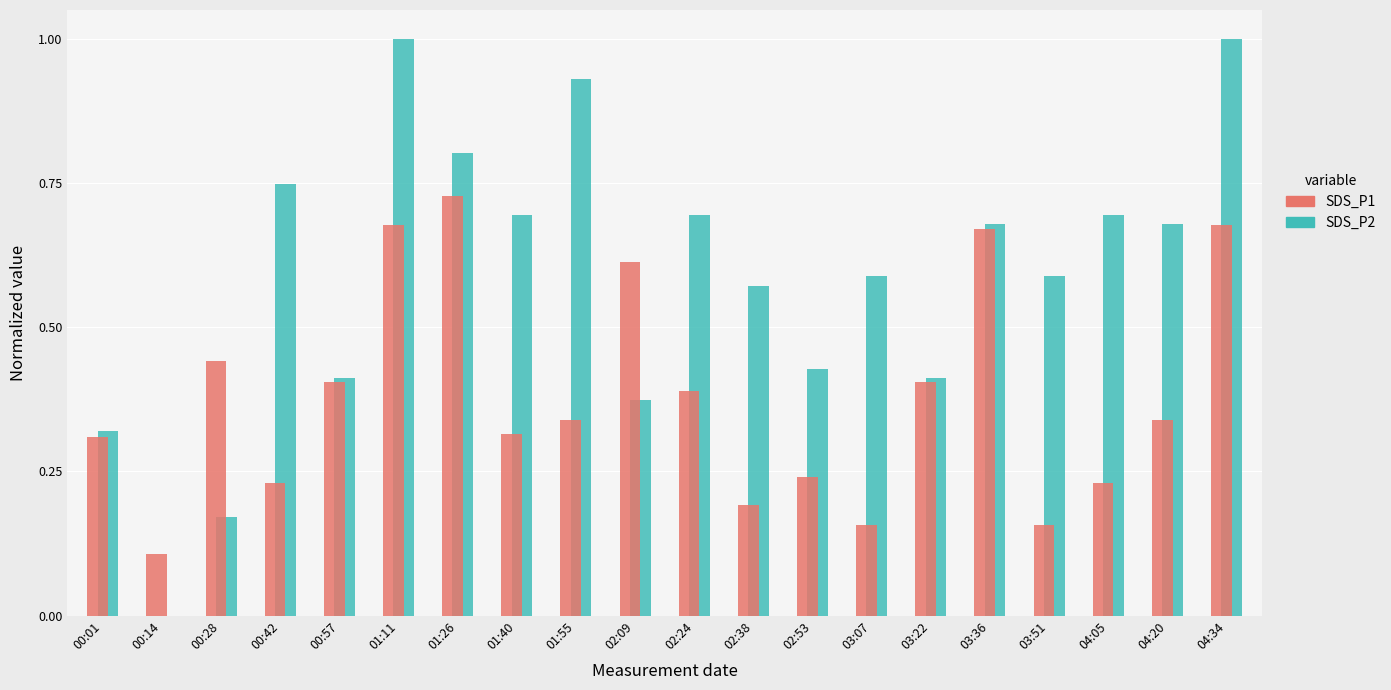

Where is SDS_P2 nearest to the value 0?

00:14